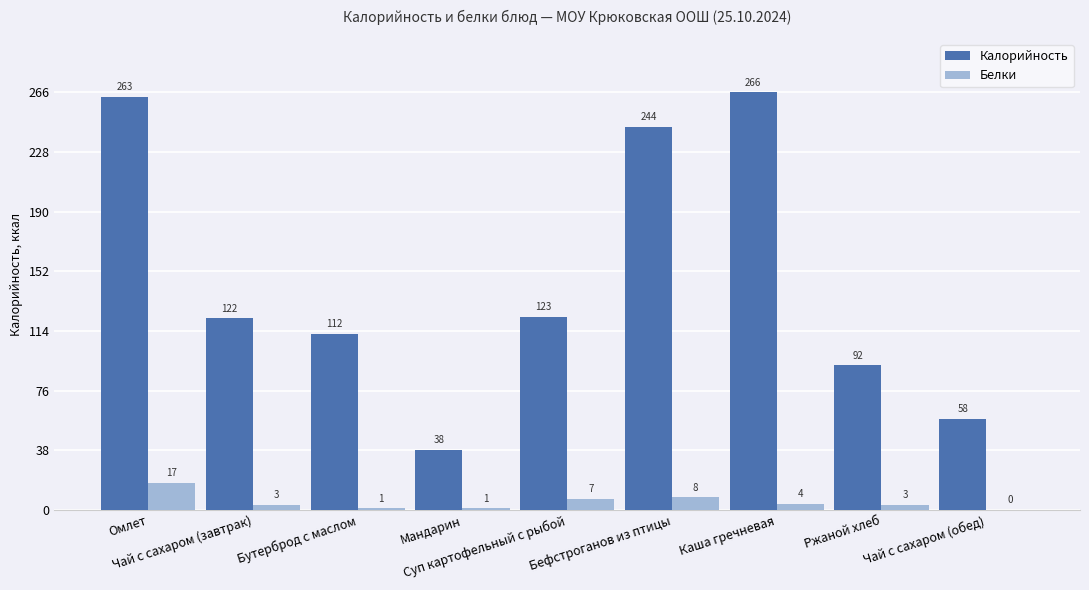

What are all the series names shown in the legend?

Калорийность, Белки